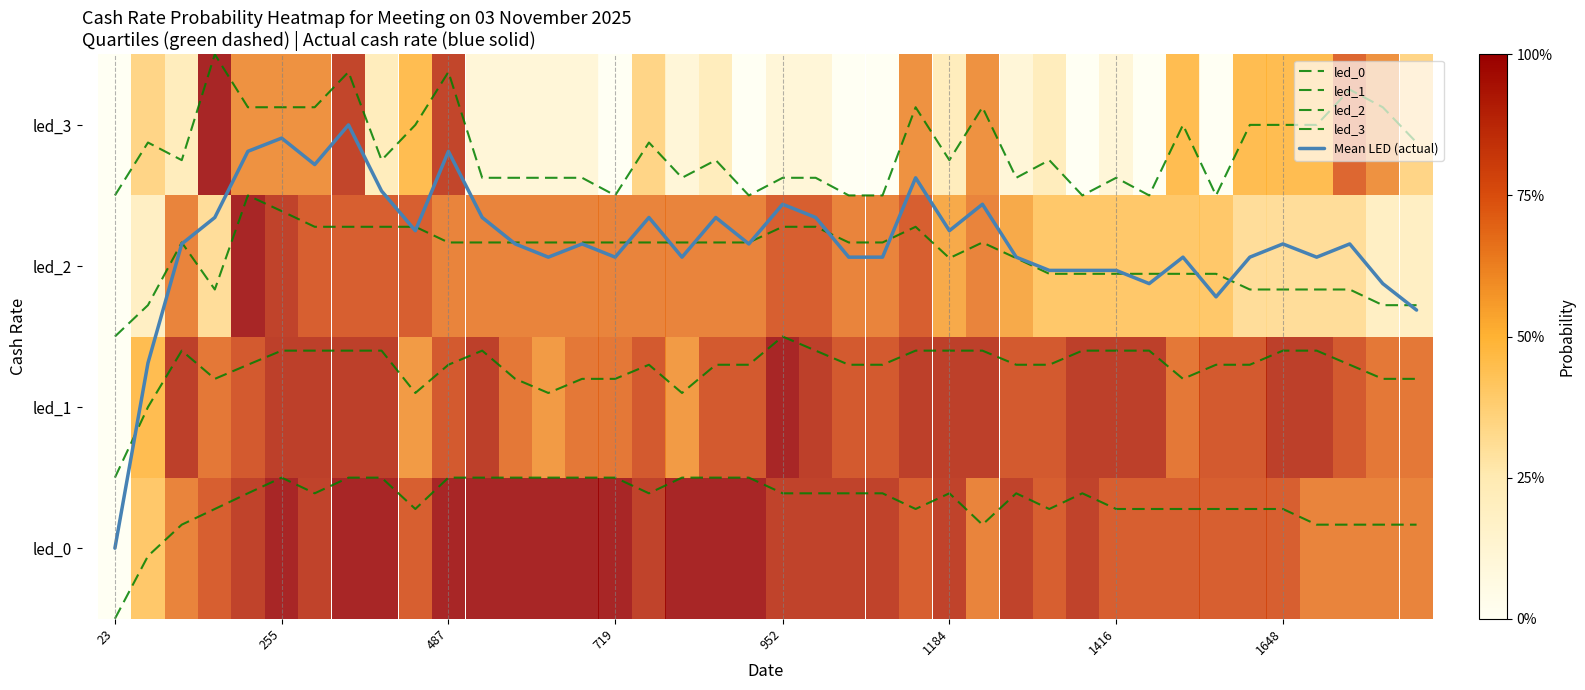

Reading left to right, what are all the values shown in this chart?

led_0: -0.5	-0.1	0.2	0.3	0.4	0.5	0.4	0.5	0.5	0.3	0.5	0.5	0.5	0.5	0.5	0.5	0.4	0.5	0.5	0.5	0.4	0.4	0.4	0.4	0.3	0.4	0.2	0.4	0.3	0.4	0.3	0.3	0.3	0.3	0.3	0.3	0.2	0.2	0.2	0.2
led_1: 0.5	1.0	1.4	1.2	1.3	1.4	1.4	1.4	1.4	1.1	1.3	1.4	1.2	1.1	1.2	1.2	1.3	1.1	1.3	1.3	1.5	1.4	1.3	1.3	1.4	1.4	1.4	1.3	1.3	1.4	1.4	1.4	1.2	1.3	1.3	1.4	1.4	1.3	1.2	1.2
led_2: 1.5	1.7	2.2	1.8	2.5	2.4	2.3	2.3	2.3	2.3	2.2	2.2	2.2	2.2	2.2	2.2	2.2	2.2	2.2	2.2	2.3	2.3	2.2	2.2	2.3	2.1	2.2	2.1	1.9	1.9	1.9	1.9	1.9	1.9	1.8	1.8	1.8	1.8	1.7	1.7
led_3: 2.5	2.9	2.8	3.5	3.1	3.1	3.1	3.4	2.8	3.0	3.4	2.6	2.6	2.6	2.6	2.5	2.9	2.6	2.8	2.5	2.6	2.6	2.5	2.5	3.1	2.8	3.1	2.6	2.8	2.5	2.6	2.5	3.0	2.5	3.0	3.0	3.0	3.2	3.1	2.9
Mean LED (actual): 0.0	1.3	2.2	2.3	2.8	2.9	2.7	3.0	2.5	2.2	2.8	2.3	2.2	2.1	2.2	2.1	2.3	2.1	2.3	2.2	2.4	2.3	2.1	2.1	2.6	2.2	2.4	2.1	2.0	2.0	2.0	1.9	2.1	1.8	2.1	2.2	2.1	2.2	1.9	1.7